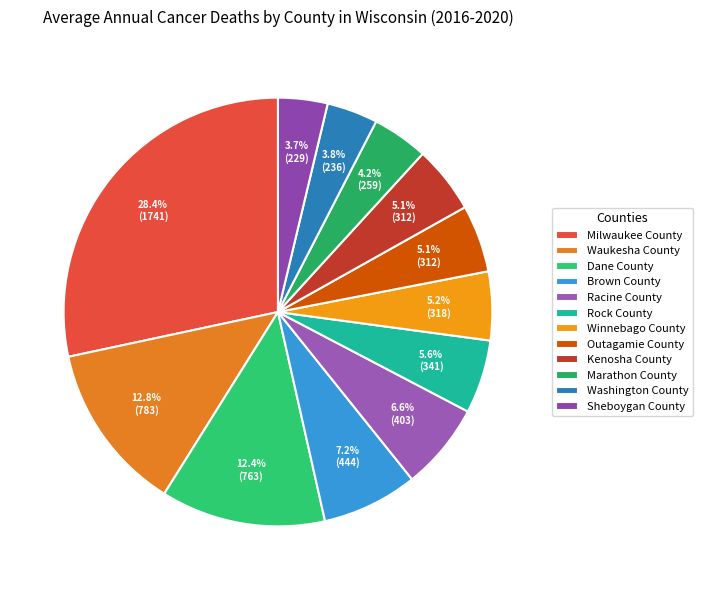

Rank the categories by value from highest to lowest.

Milwaukee County, Waukesha County, Dane County, Brown County, Racine County, Rock County, Winnebago County, Outagamie County, Kenosha County, Marathon County, Washington County, Sheboygan County